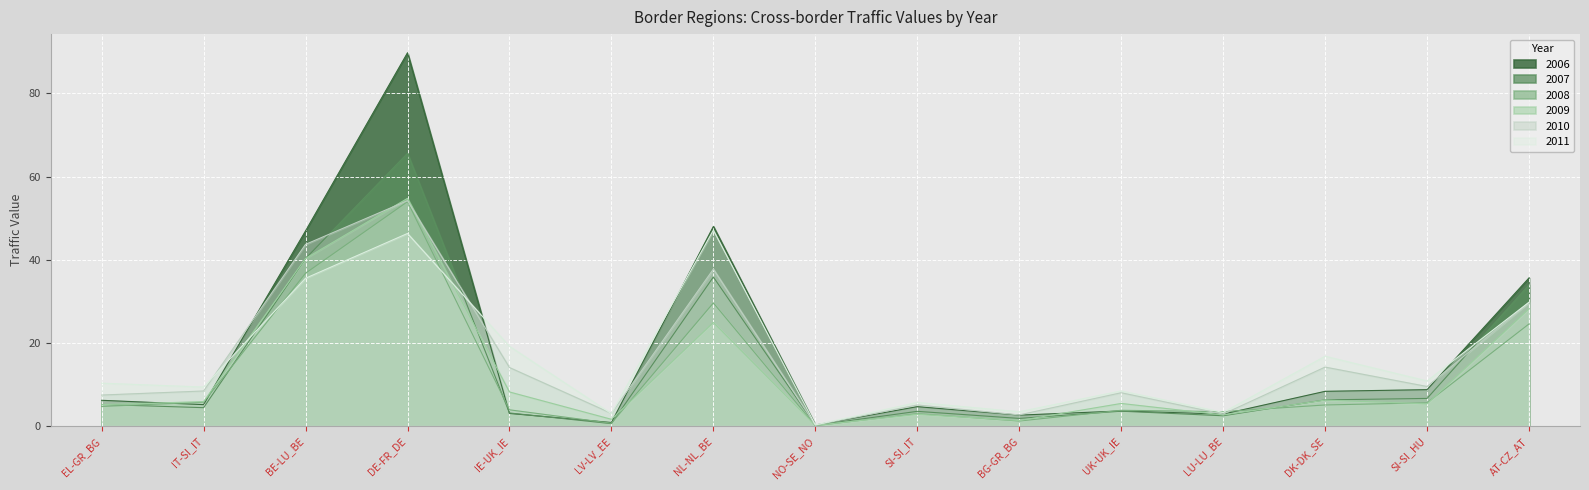

Reading left to right, what are all the values shown in this chart?

2006: 6.2	5.2	46.9	89.8	3.1	0.9	48.0	0.3	4.7	2.7	3.7	2.9	8.4	8.8	35.6
2007: 5.2	4.4	40.3	65.6	3.2	0.6	35.9	0.2	3.6	1.9	3.6	2.5	6.3	6.7	34.0
2008: 4.7	5.8	36.8	54.0	3.9	0.7	29.6	0.1	3.0	1.2	3.8	3.5	5.1	5.6	24.6
2009: 5.2	5.9	40.3	54.8	8.2	1.6	24.9	0.2	2.9	1.4	5.5	2.7	6.3	5.4	28.2
2010: 7.5	8.5	43.7	54.2	14.1	3.1	37.8	0.3	5.1	2.7	8.0	2.9	14.2	9.5	29.7
2011: 10.3	9.4	35.6	46.3	19.2	3.0	47.1	0.3	5.7	3.5	8.5	3.3	16.8	10.9	29.8